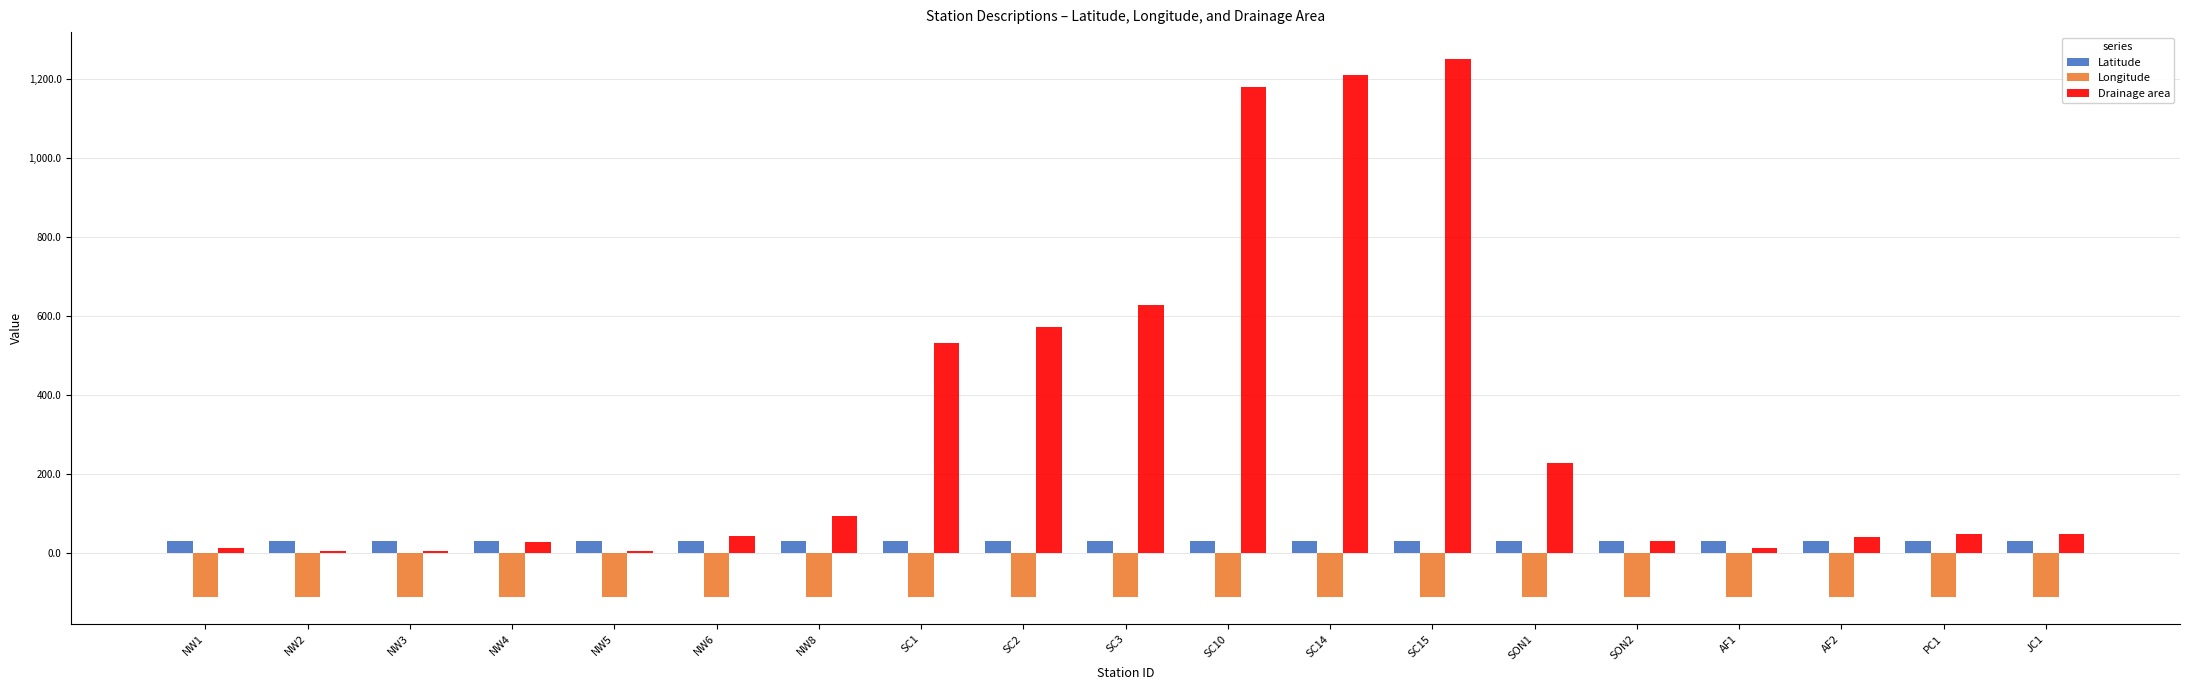

At how many categories does at least one series exceed 549?

5